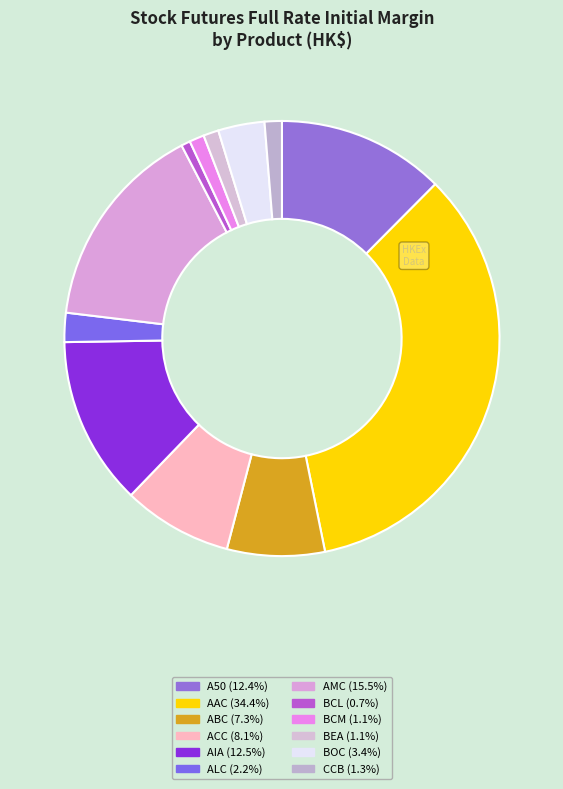

Which slice is the largest?

AAC